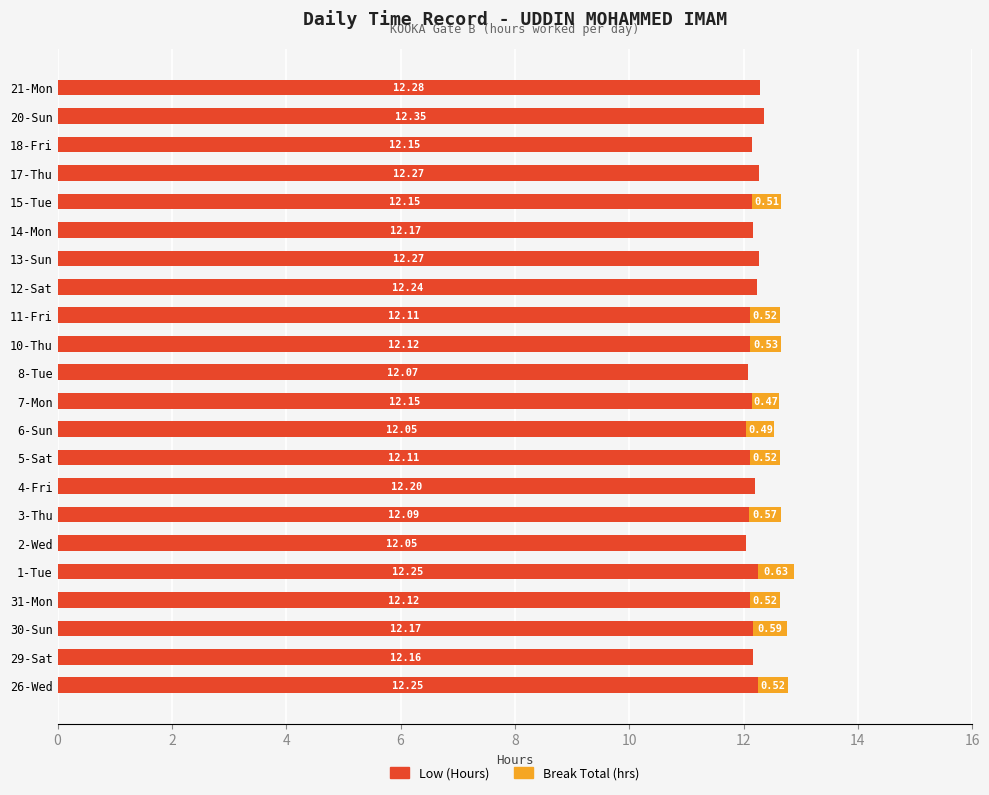

At which category is the sum across all series the highest?

1-Tue